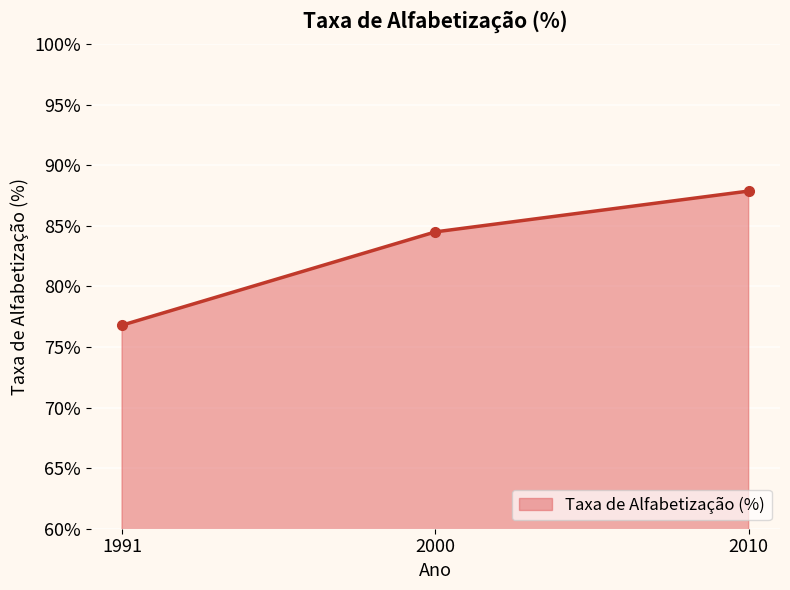

What value does the data have at 2000?

84.5